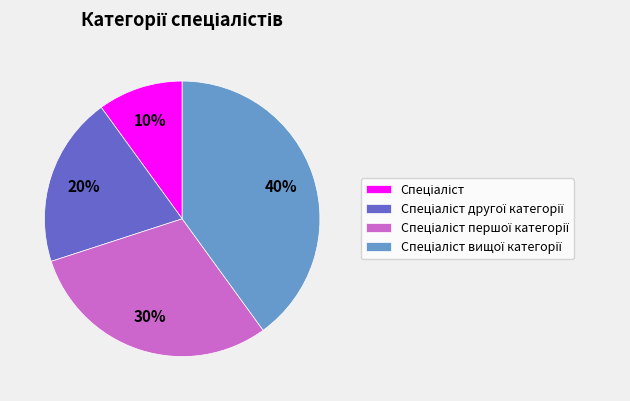

To the nearest percent, what is the difference between the largest and smallest slice percentages?

30%